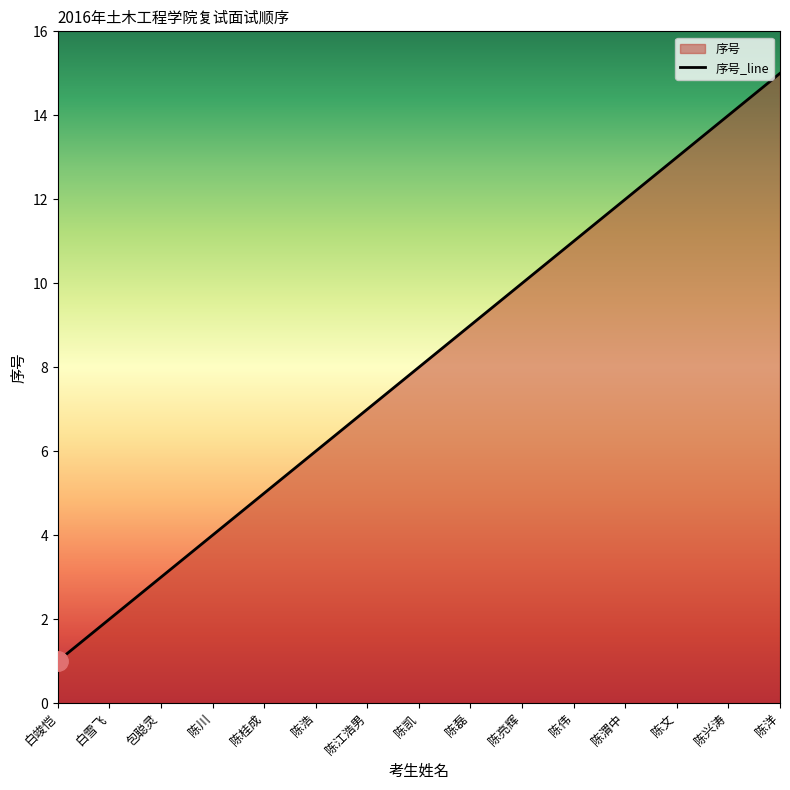

Read the value at 陈伟.

11